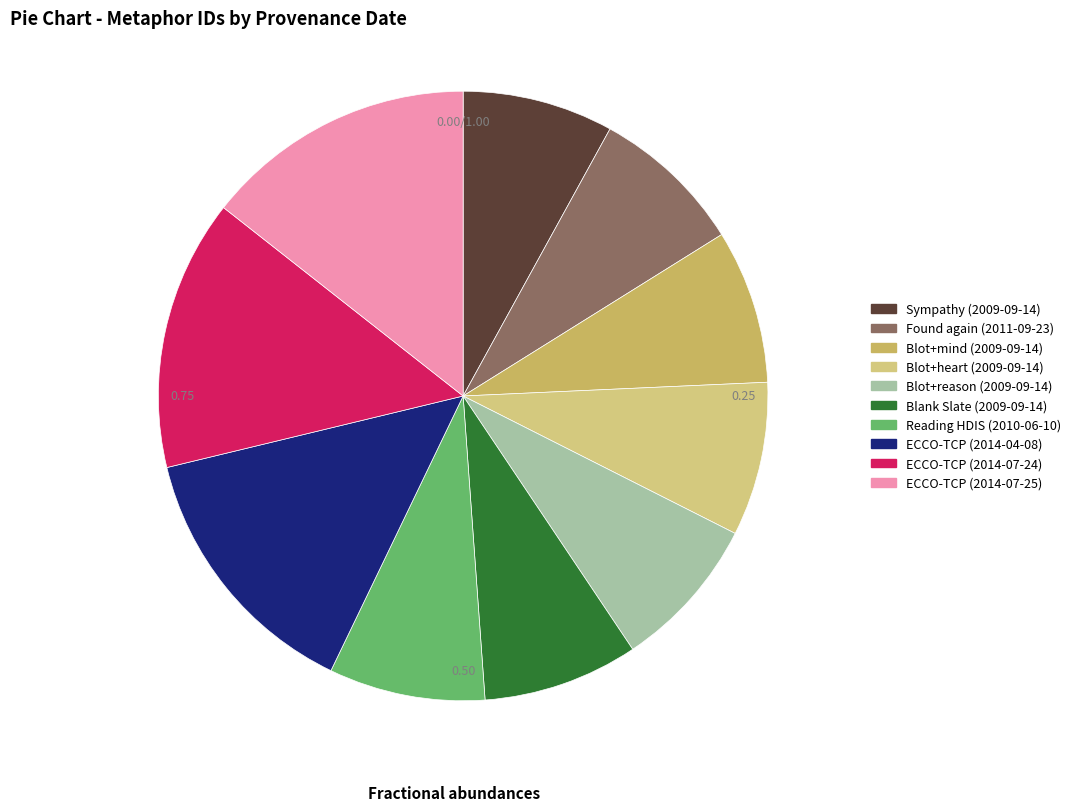

What is the smallest slice in the pie chart?

Sympathy (2009-09-14)